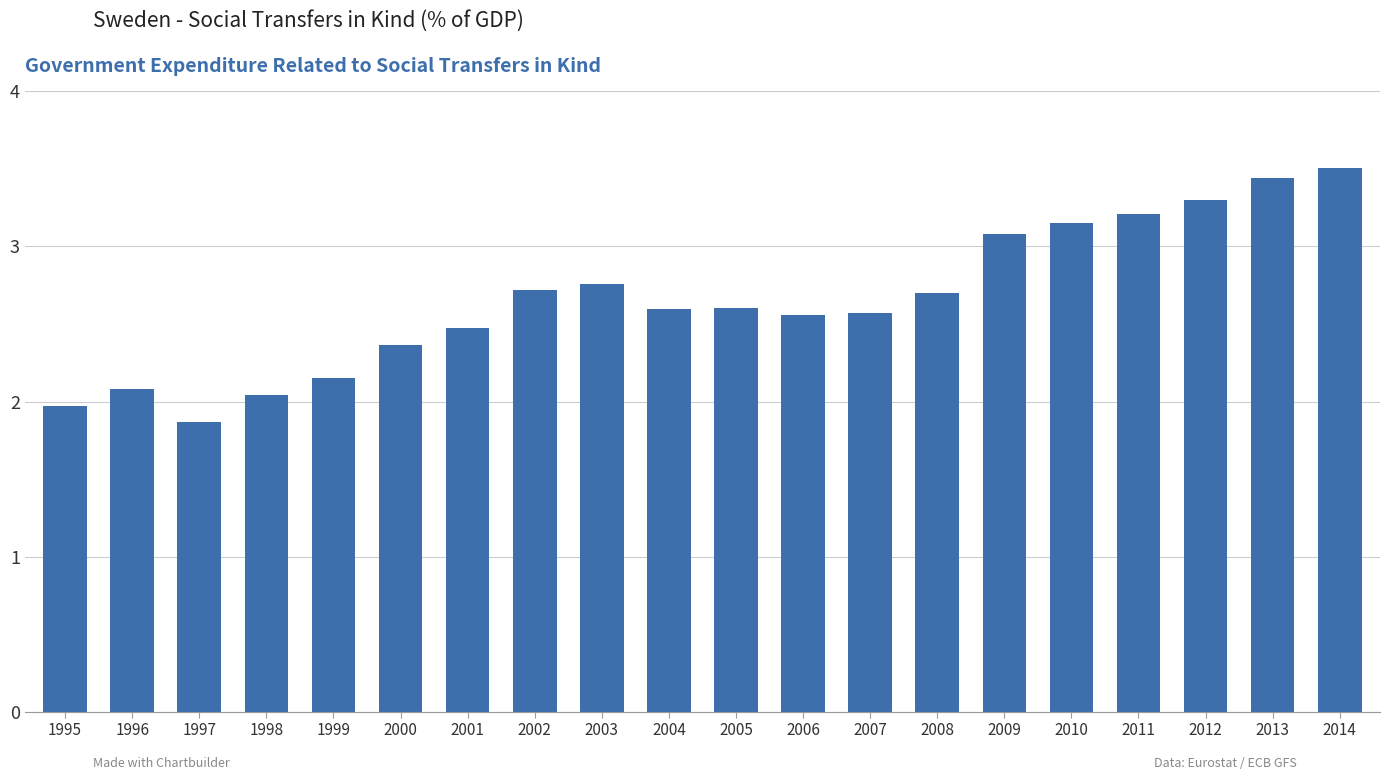

The chart shows a value of 1.5 at 2014. True or false?

False